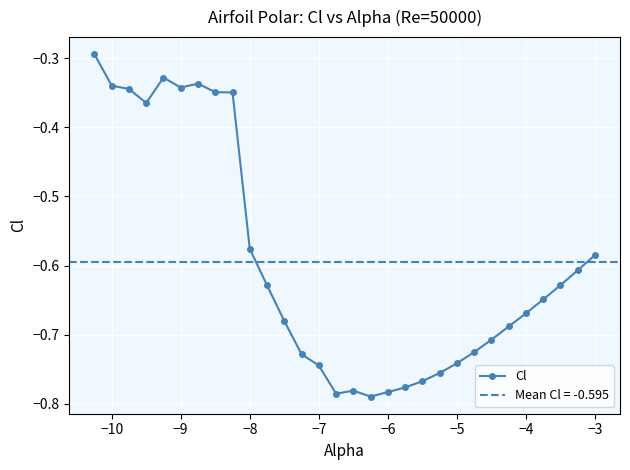

Reading left to right, transcribe all the data shown in this chart.

-0.3	-0.3	-0.3	-0.4	-0.3	-0.3	-0.3	-0.3	-0.3	-0.6	-0.6	-0.7	-0.7	-0.7	-0.8	-0.8	-0.8	-0.8	-0.8	-0.8	-0.8	-0.7	-0.7	-0.7	-0.7	-0.7	-0.6	-0.6	-0.6	-0.6